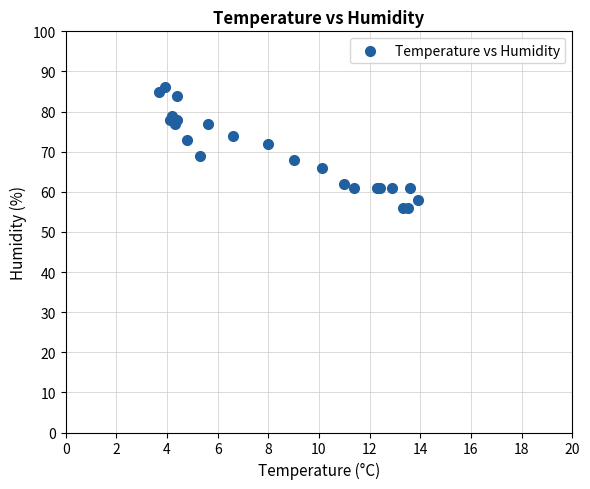

What Y value in the scatter plot is closest to 71?

72